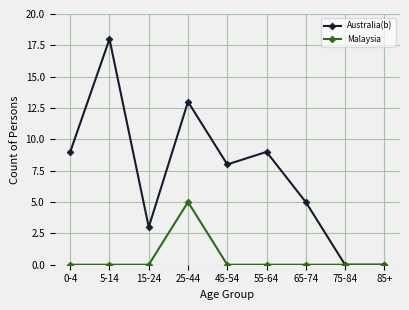

Does the chart have visible grid lines?

Yes